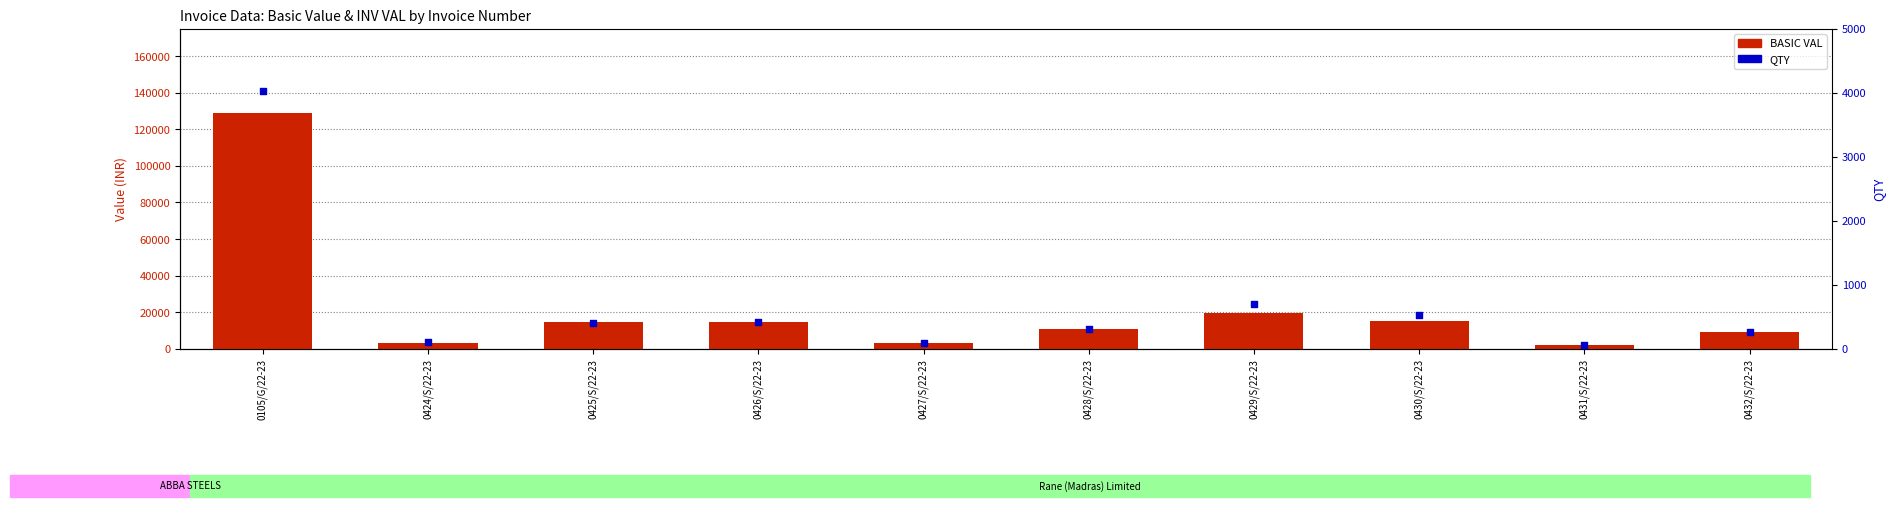

Which series contains the lowest Y value?

QTY